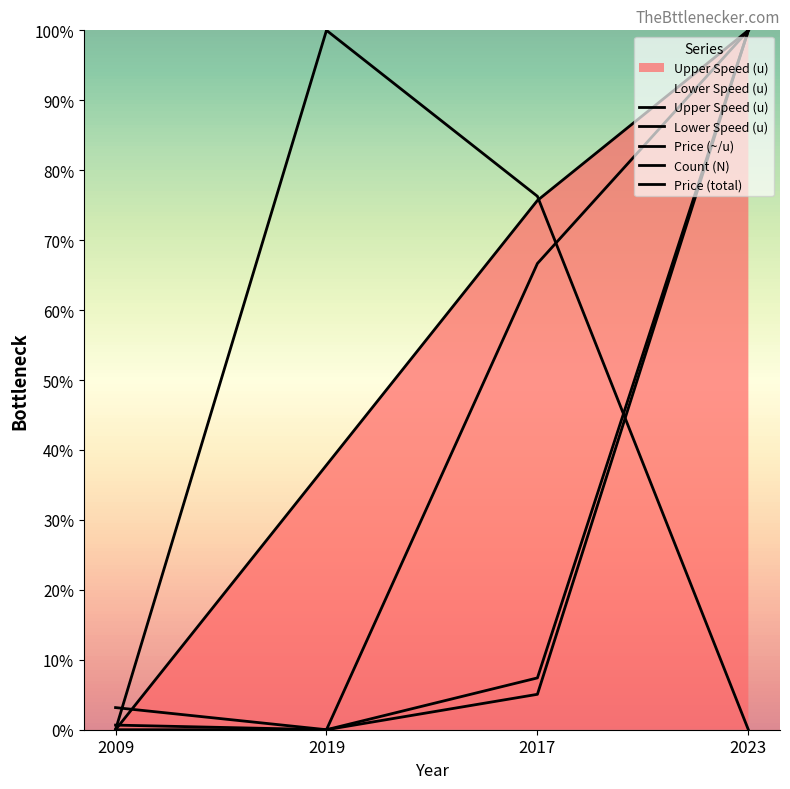

What is the difference between the maximum and minimum values in the Upper Speed (u) series?

100.0